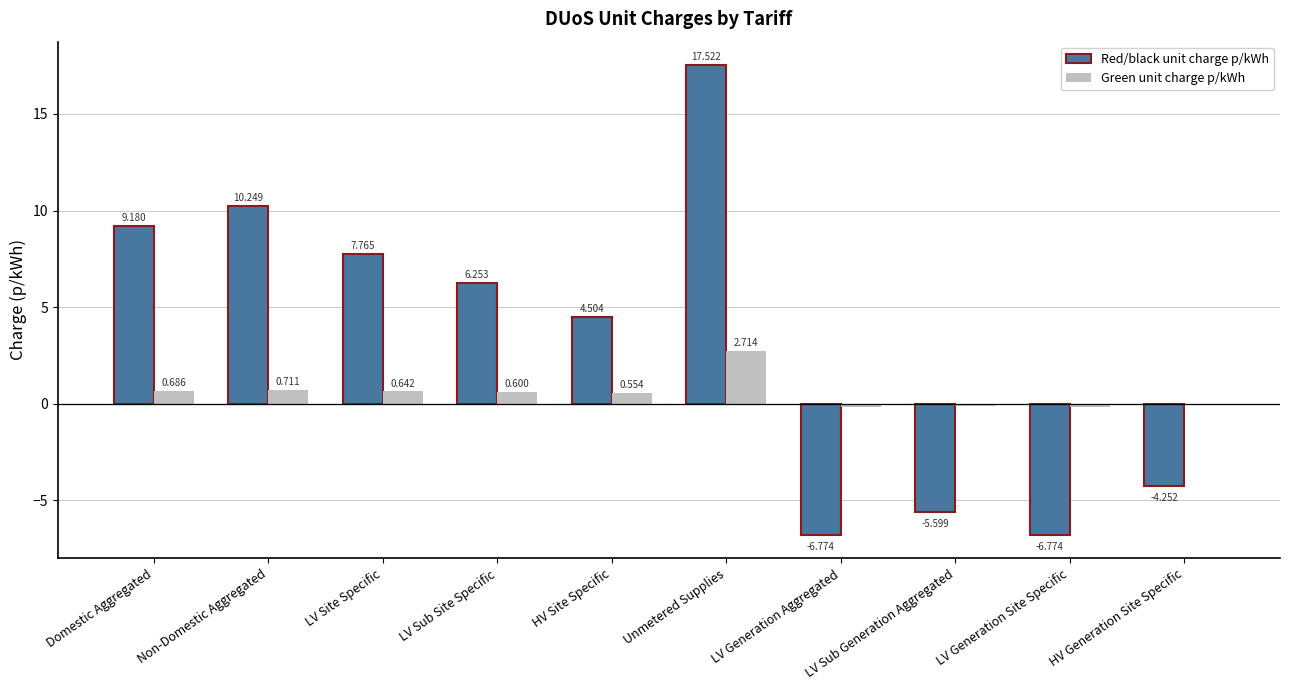

What is the average value of the Red/black unit charge p/kWh series?

3.2